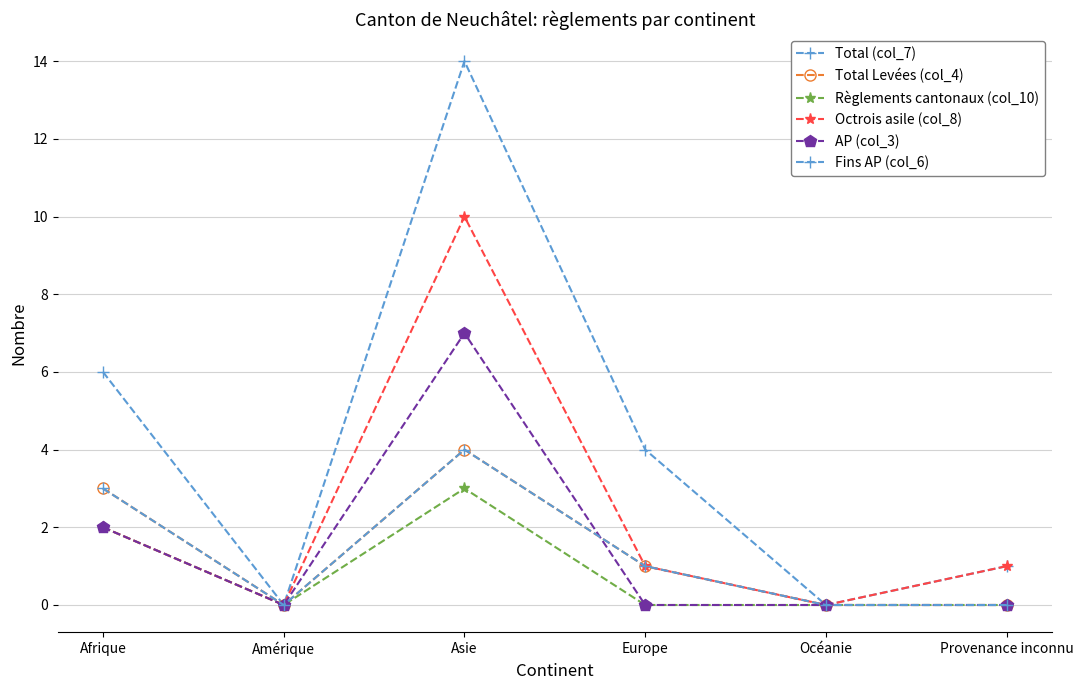

What is the difference between the highest and lowest values at Afrique?

4